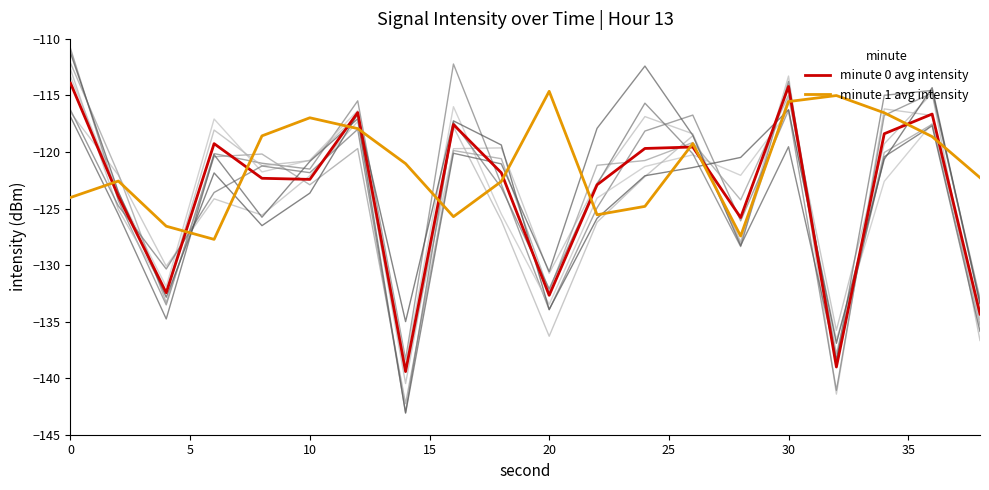

How many data points in minute 1 avg intensity are less than -121?

11